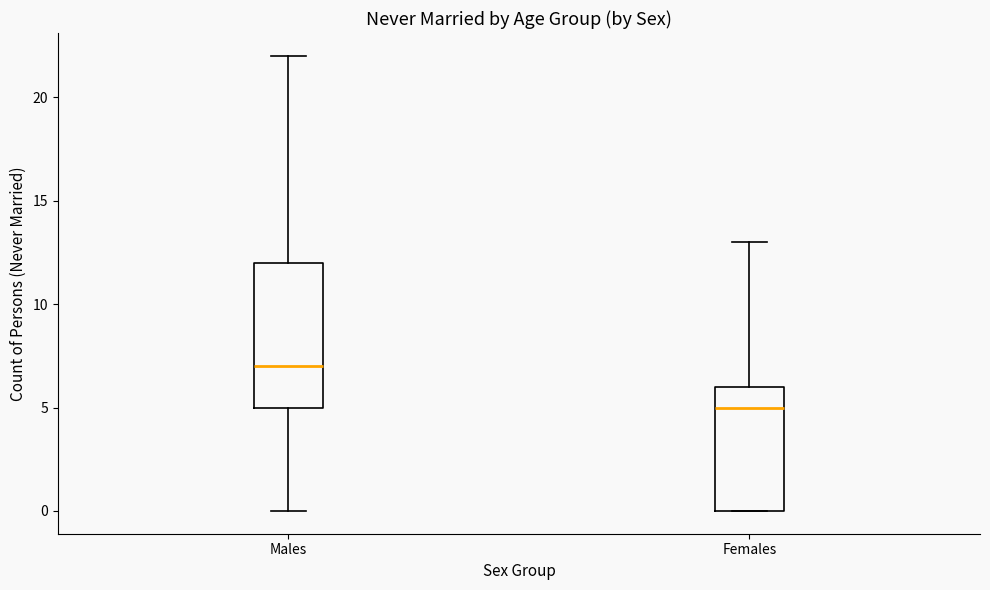

Comparing the boxes themselves (not the whiskers), which one is the tallest?

Males